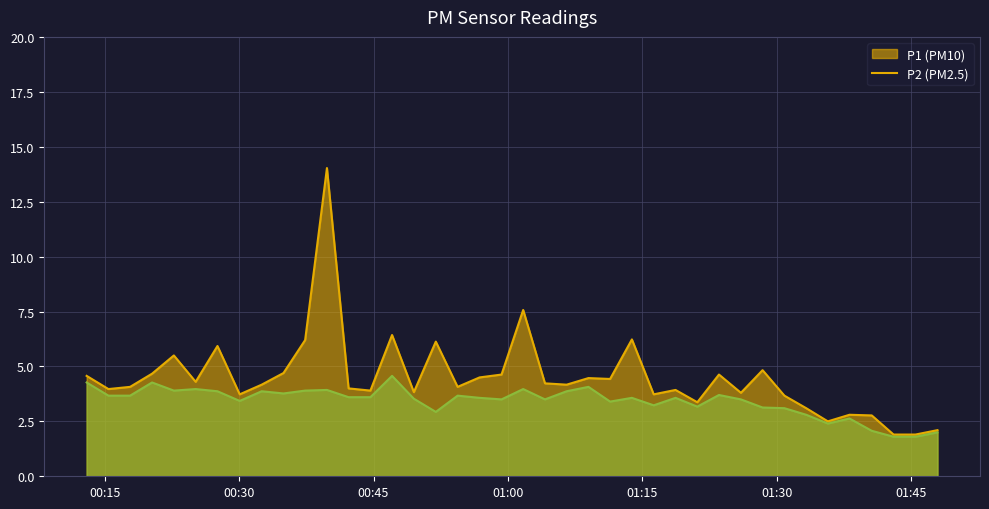

What is the minimum value for P1?

1.9